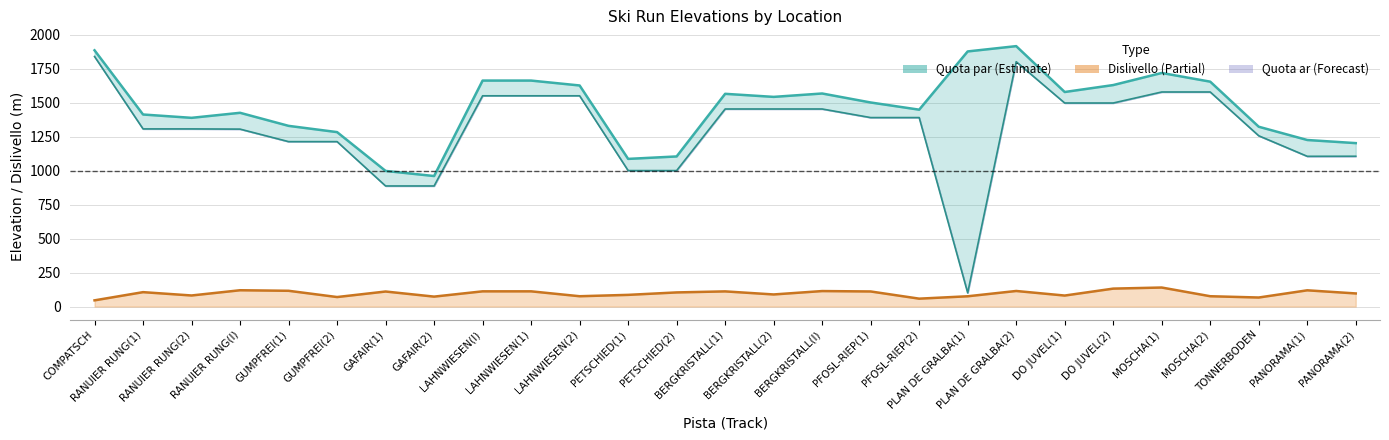

True or false: Dislivello and Quota par cross at least once.

False